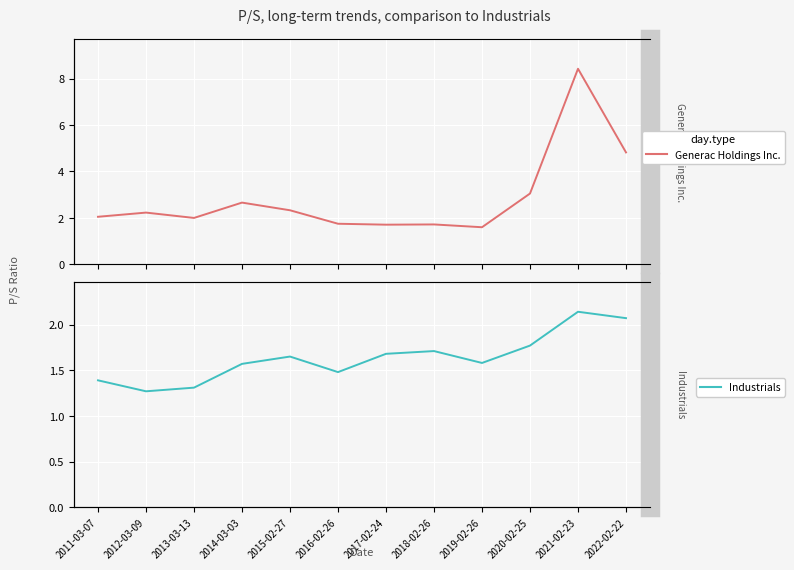

True or false: Industrials and Generac Holdings Inc. cross at least once.

False